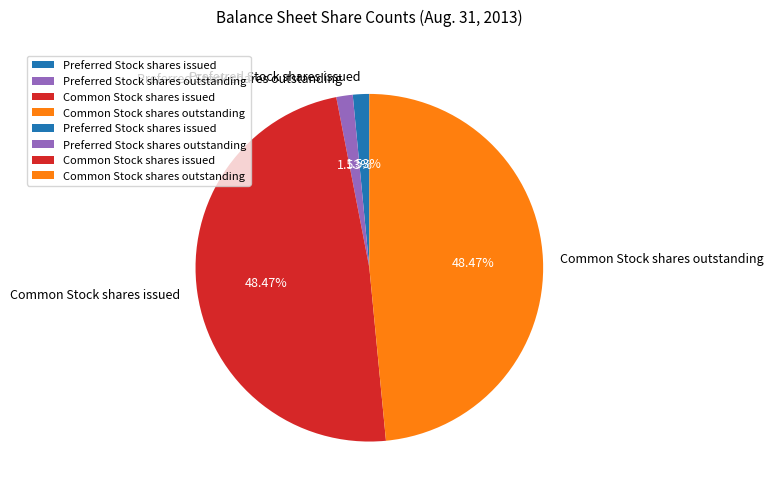

What portion of the pie excludes Common Stock shares outstanding?

51.5%